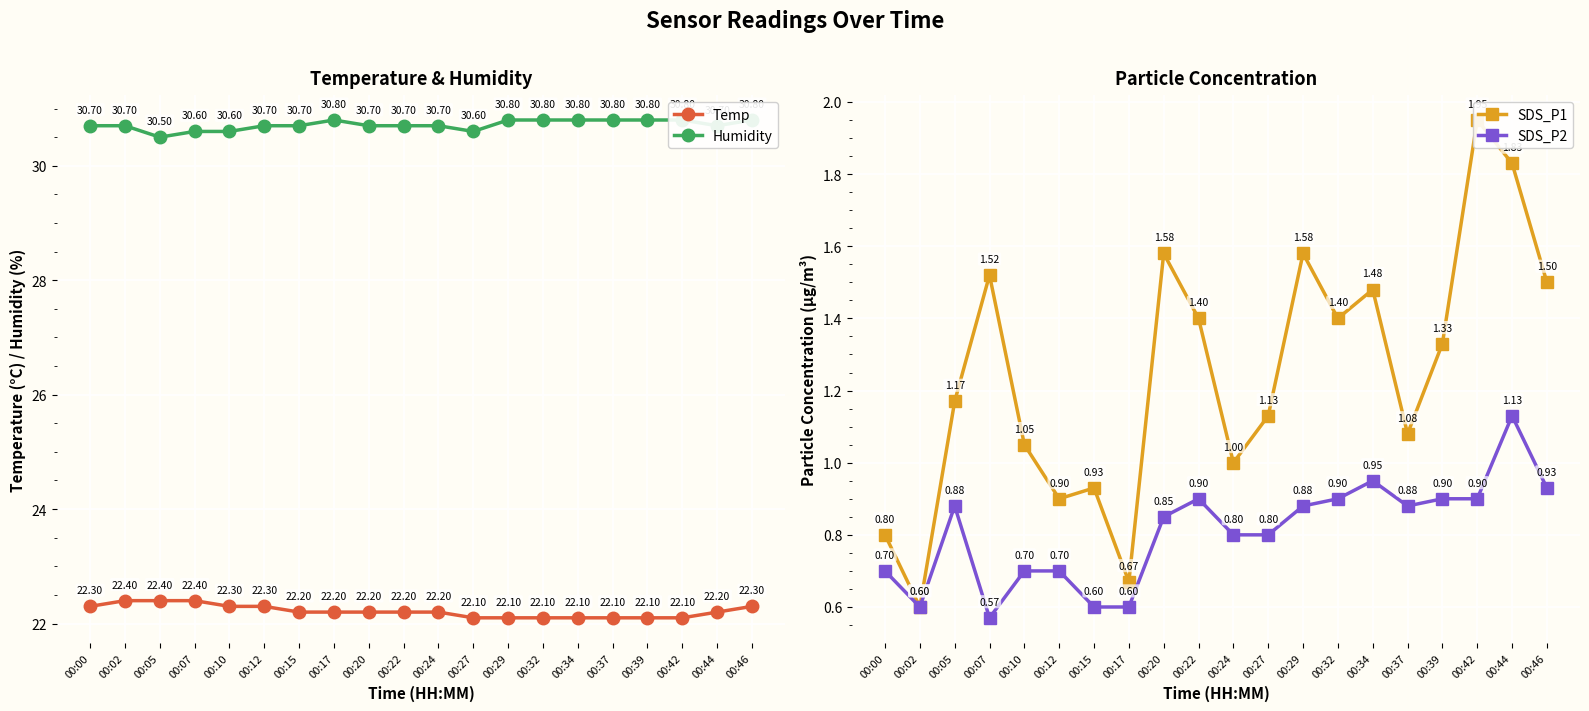

At how many categories does at least one series exceed 13?

20